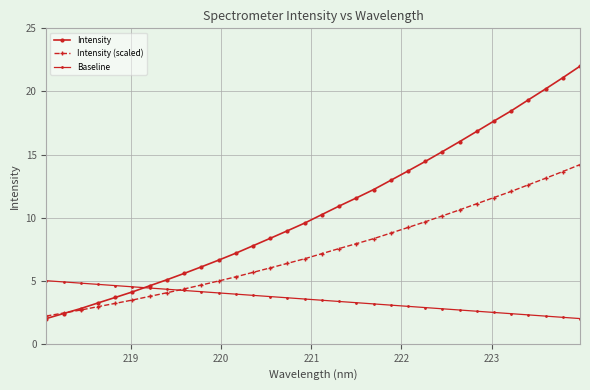

What is the sum of all Intensity values?

340.9